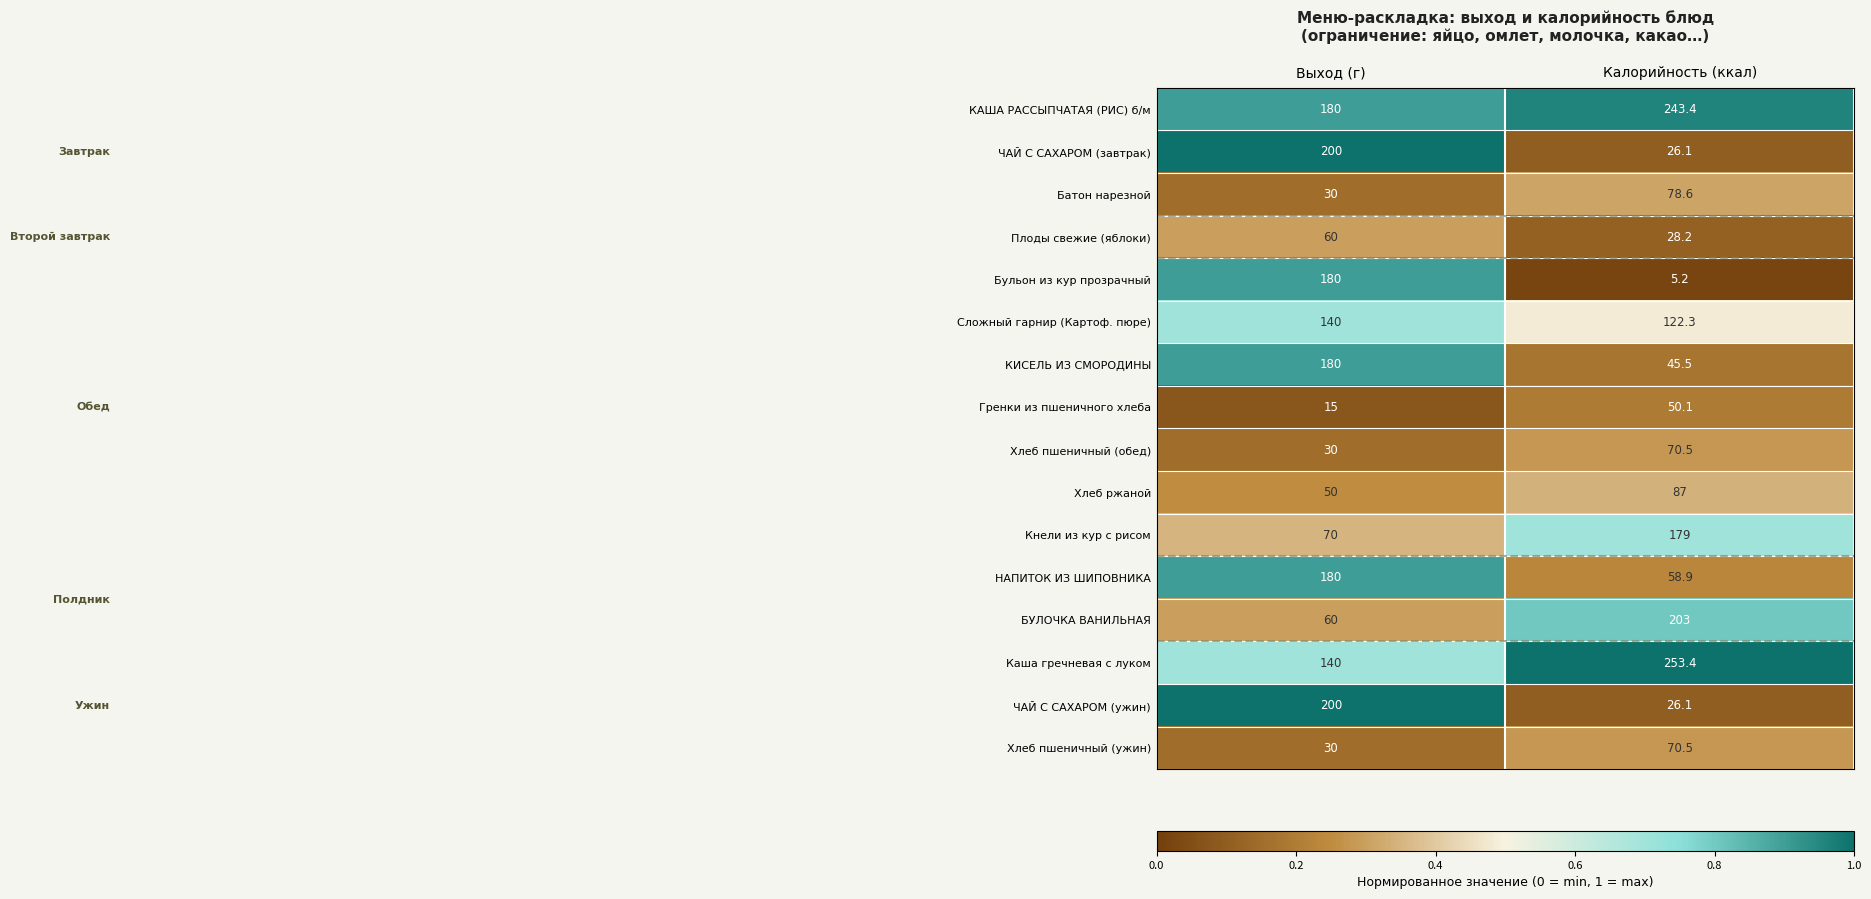

What is the total value across all series at Выход (г)?

1745.0